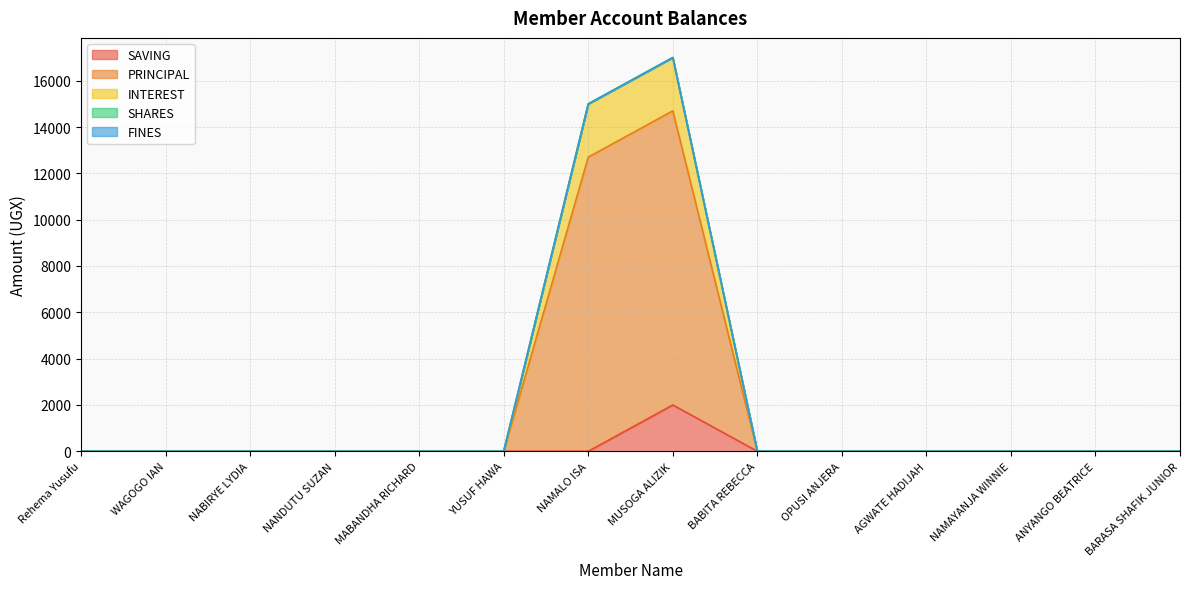

What is the greatest value displayed?

17000